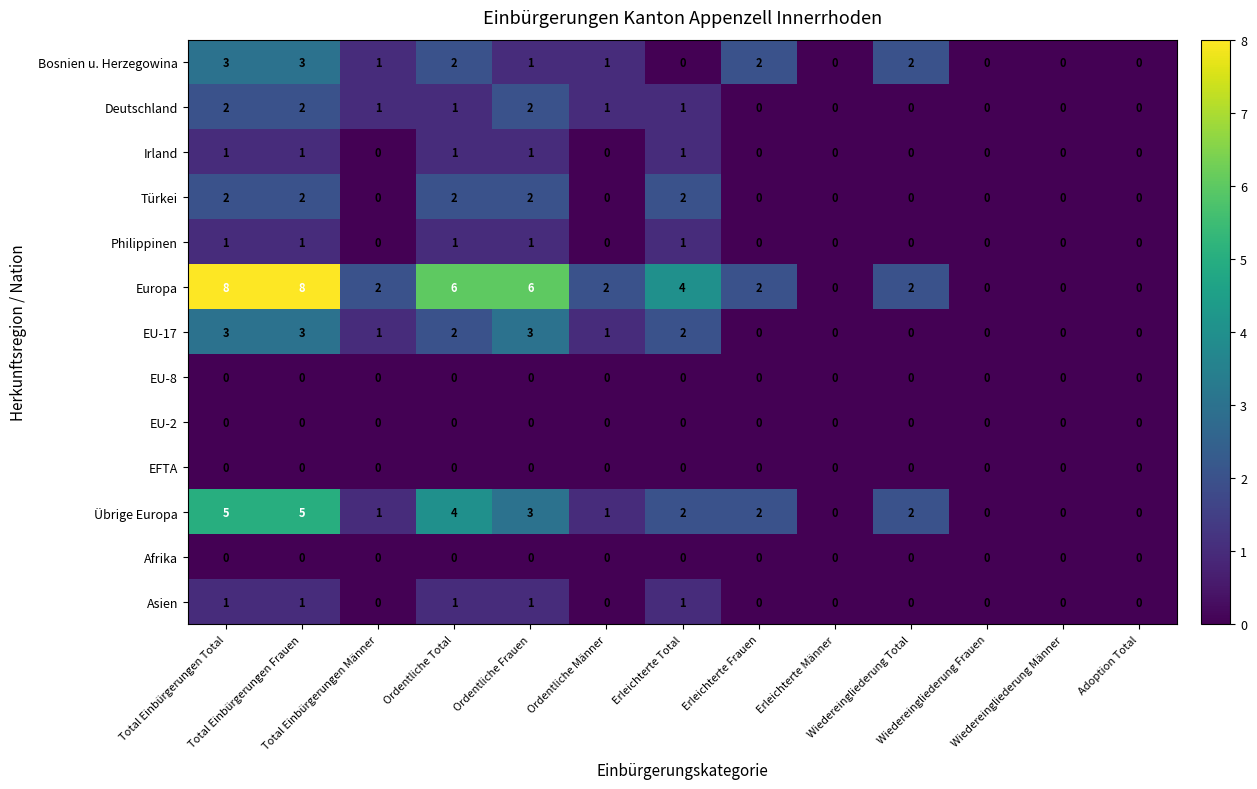

Which series has the largest total across all categories?

Europa